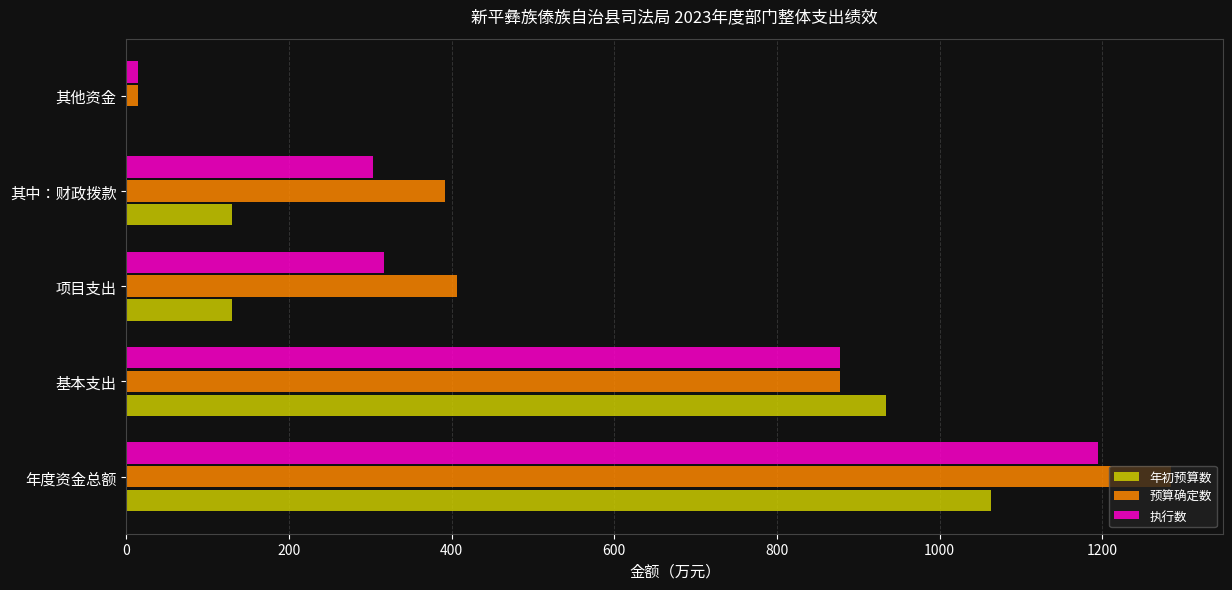

What is the highest value of the 预算确定数 series?

1284.2